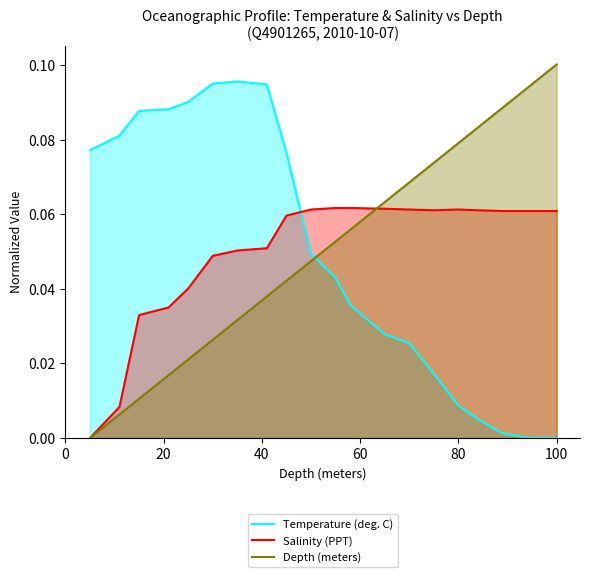

After their last crossing, which series has the higher values: Salinity (PPT) or Temperature (deg. C)?

Salinity (PPT)